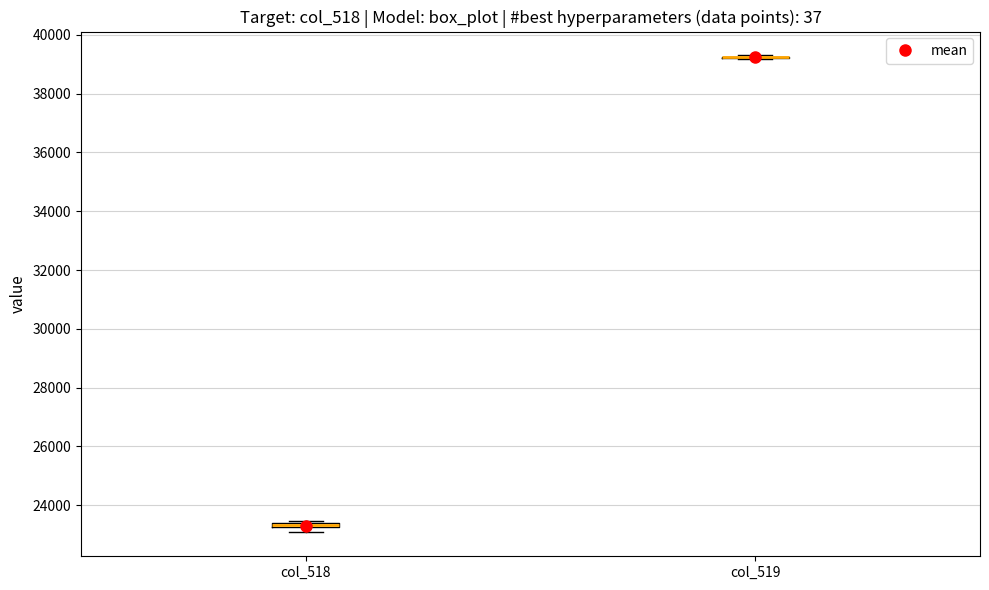

Where is the upper edge of the box for col_518 on the y-axis? The values are not printed on the chart, so give them approximately, as read against the axis.

23400